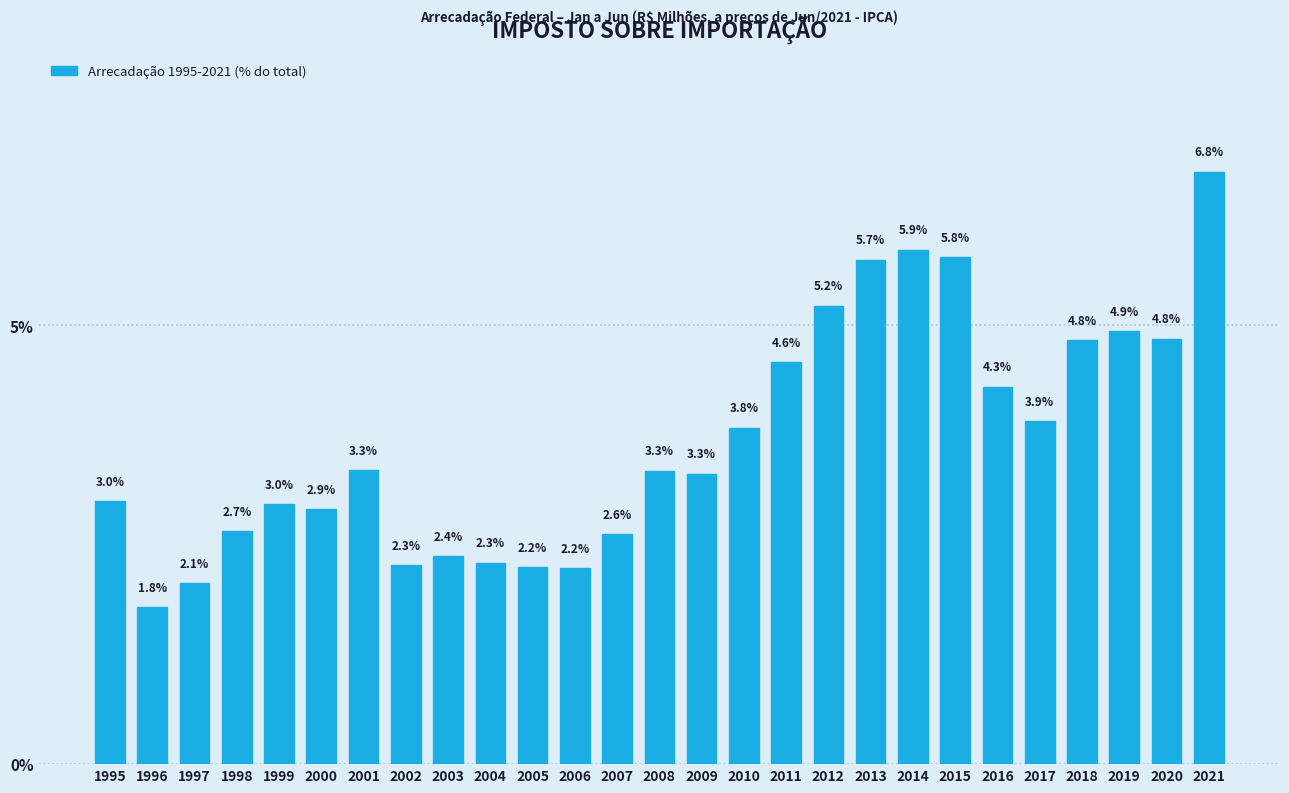

Reading left to right, what are all the values shown in this chart?

3.0	1.8	2.1	2.7	3.0	2.9	3.3	2.3	2.4	2.3	2.2	2.2	2.6	3.3	3.3	3.8	4.6	5.2	5.7	5.9	5.8	4.3	3.9	4.8	4.9	4.8	6.8